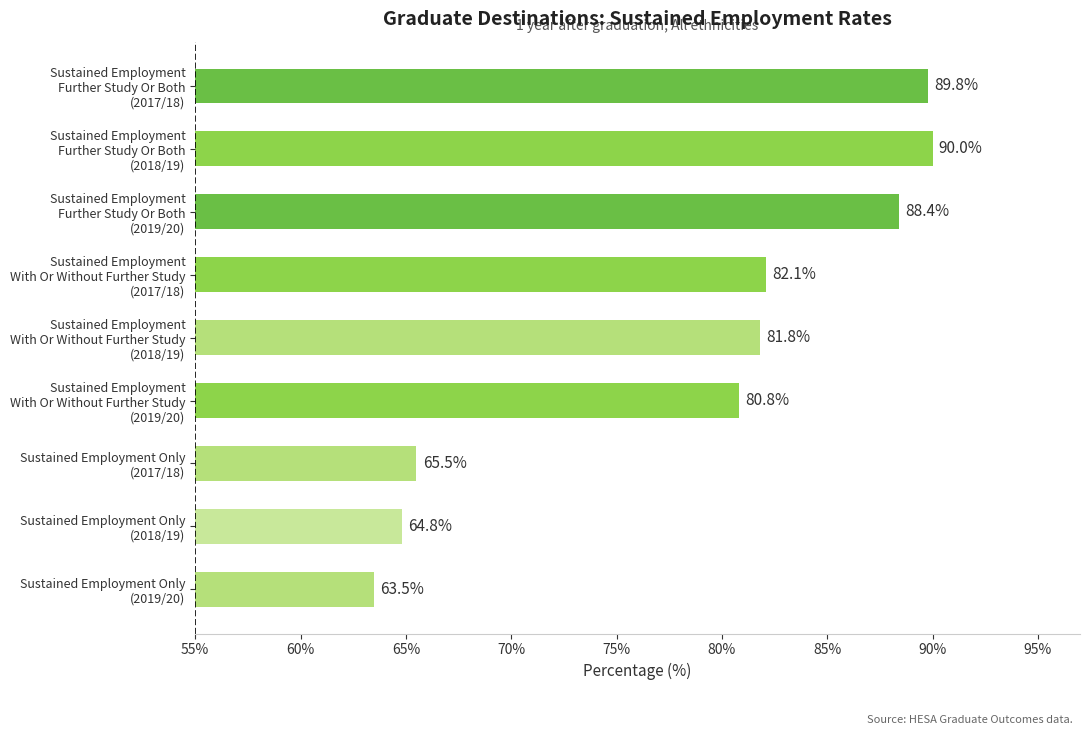

What is the greatest value displayed?

90.0